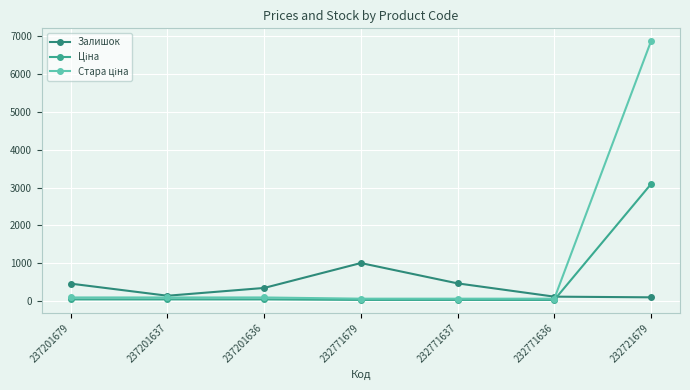

True or false: Стара ціна and Залишок intersect in this chart.

True